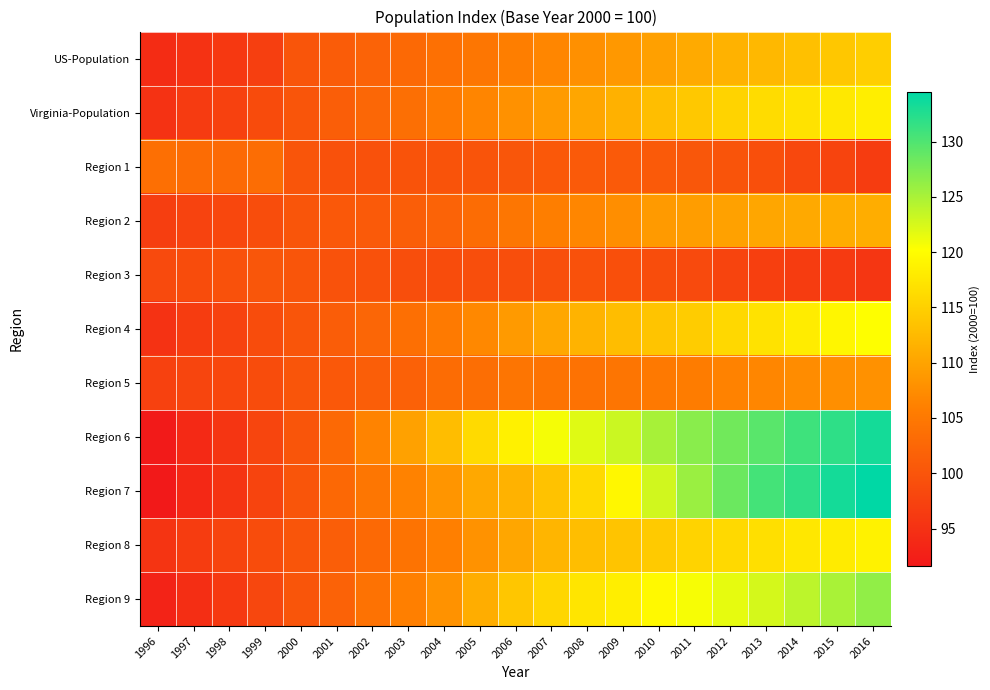

Which series has the largest total across all categories?

Region 6